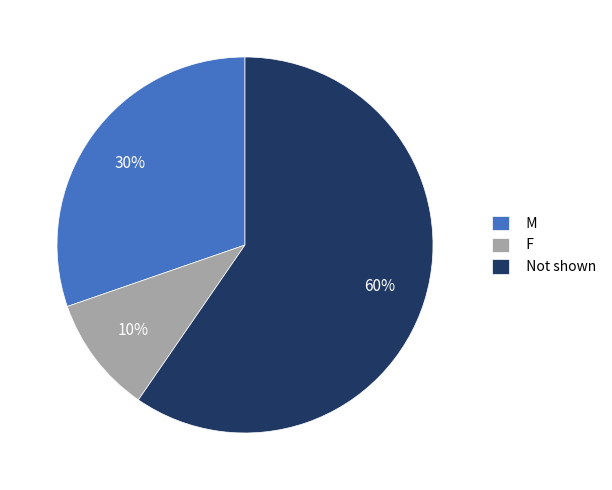

To the nearest percent, what percentage of the pie is Not shown?

60%